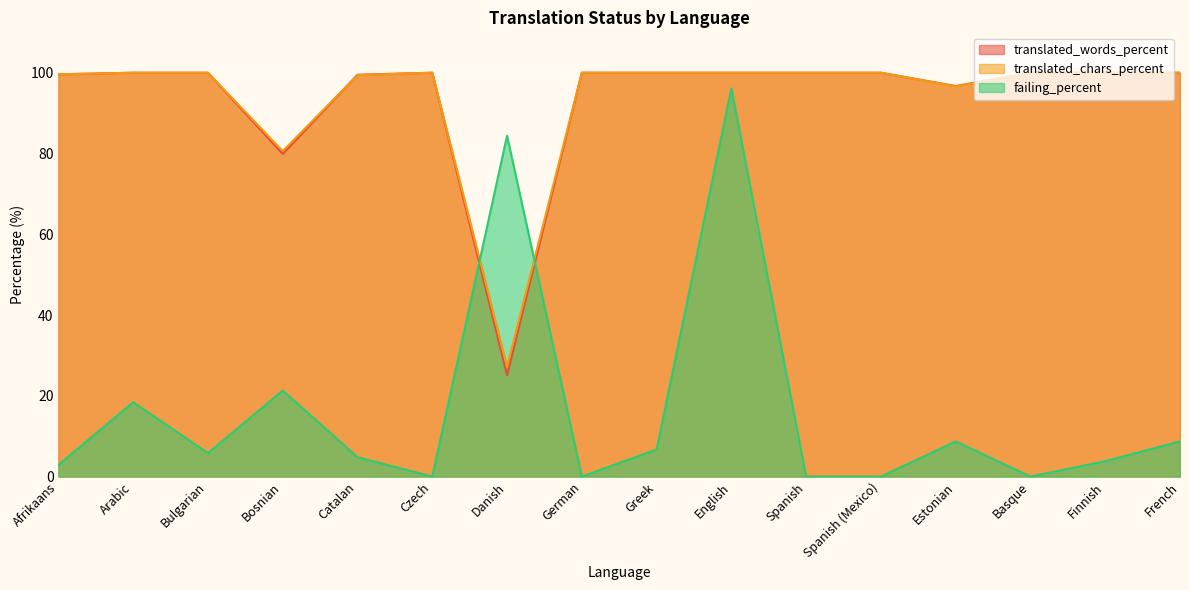

At how many categories does at least one series exceed 80?

16